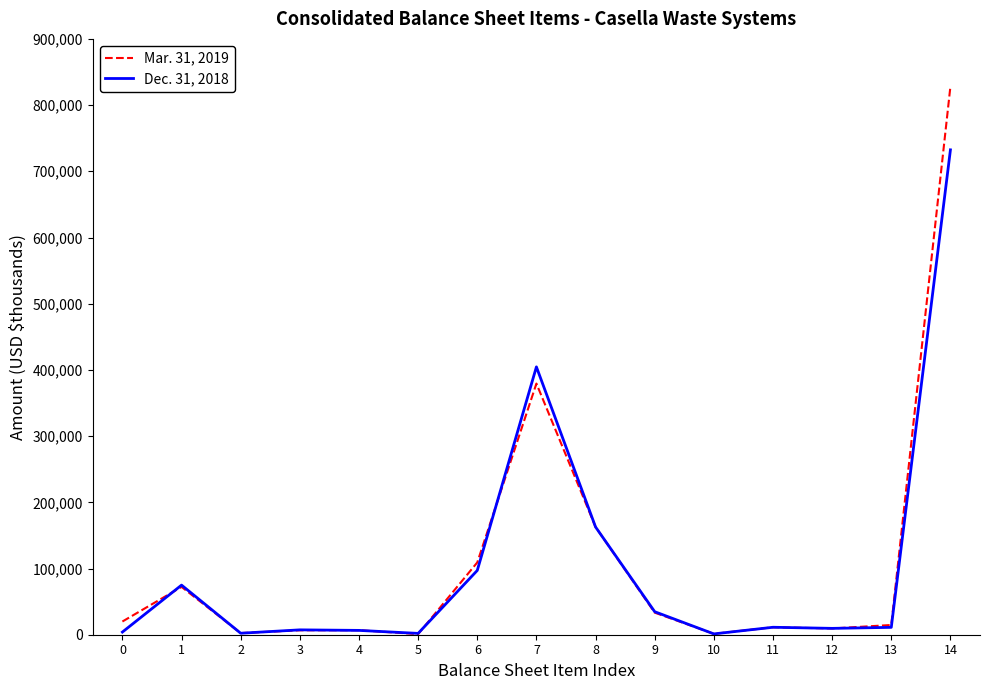

What is the difference between the maximum and minimum values in the Mar. 31, 2019 series?

827326